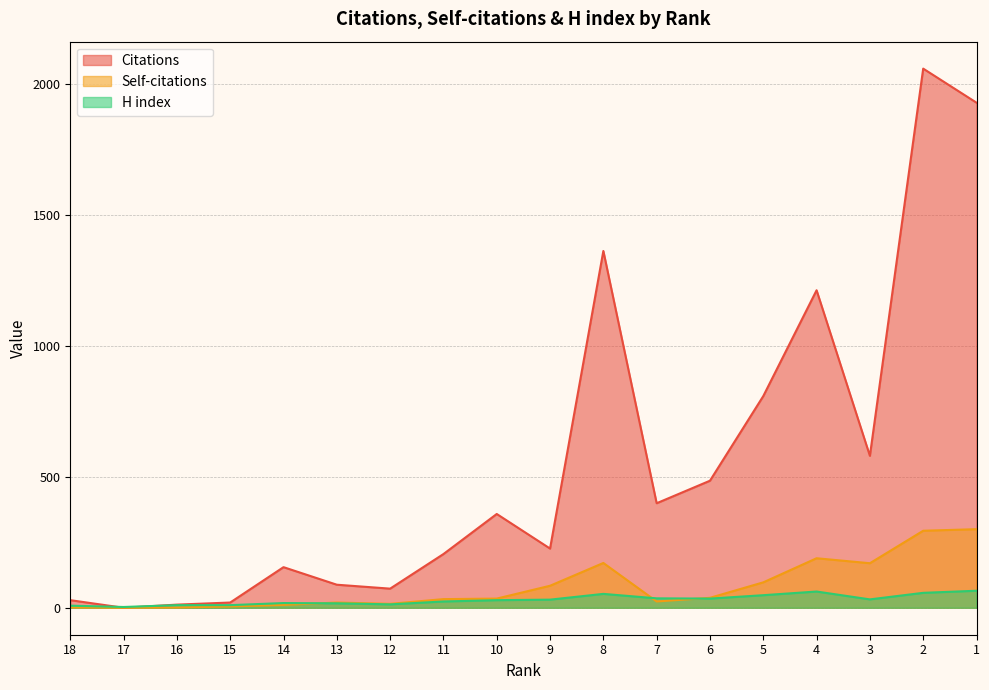

Which series has the widest spread of values?

Citations